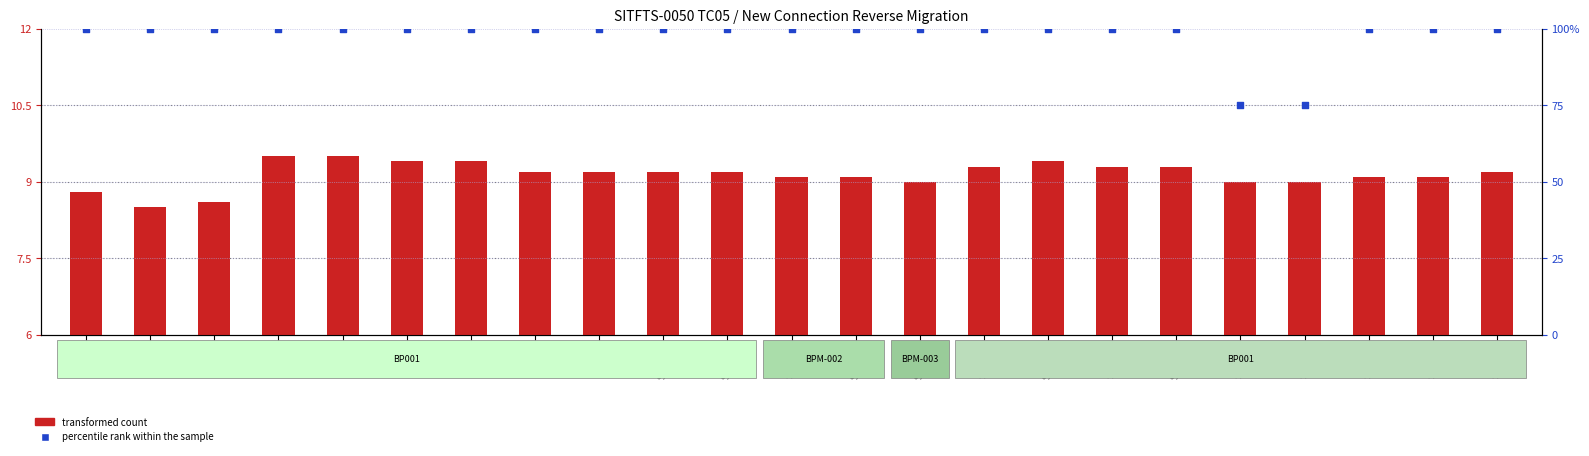

Which series has the largest Y range (max minus min)?

percentile rank within the sample